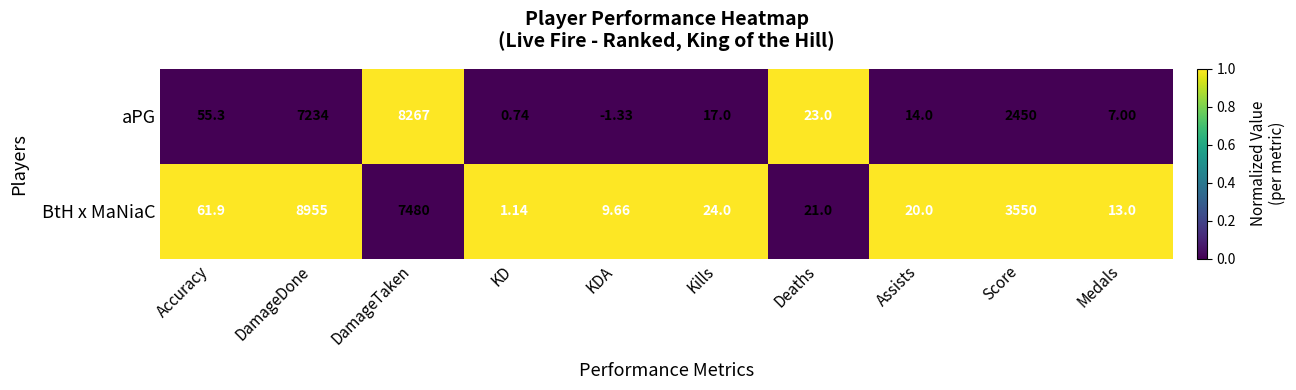

How many series are shown in this chart?

2